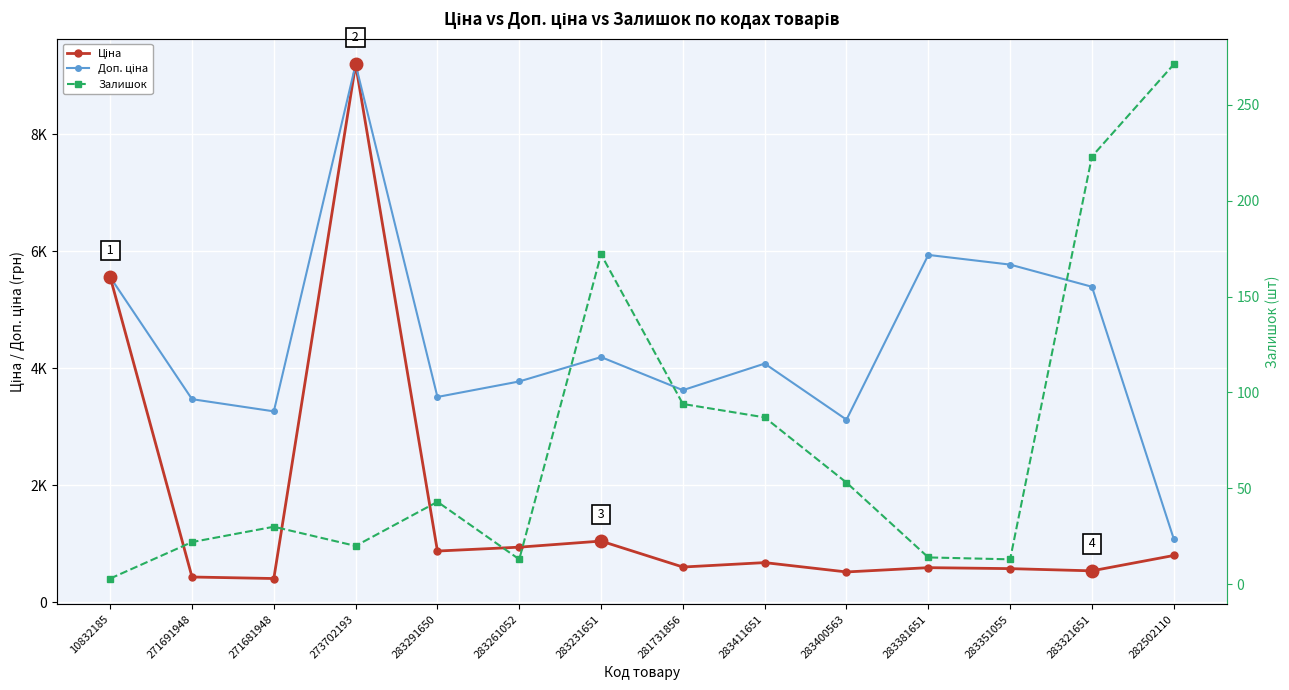

What value does the Доп. ціна series have at 283411651?

4082.3